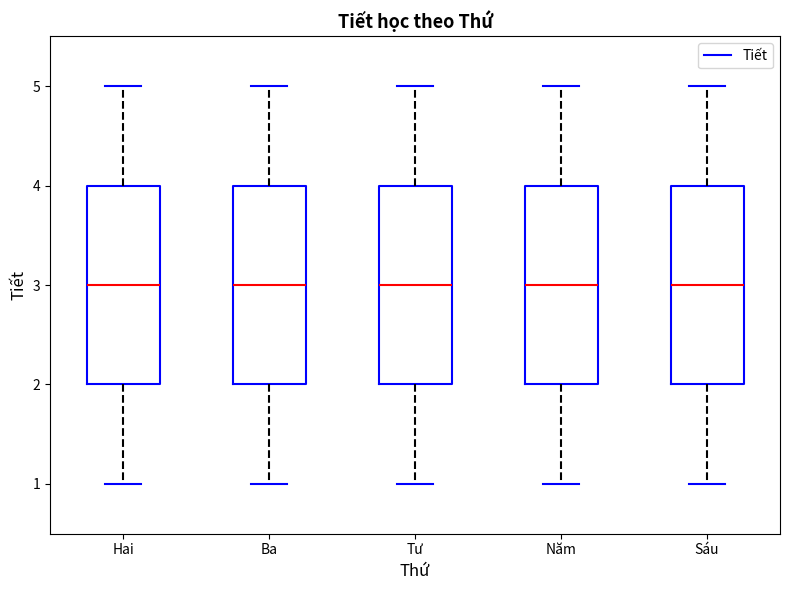

Reading left to right, transcribe this box plot: for each box, give where its median line is, the range the box spans, and where its two whiskers end, as read against the y-axis. The values are not printed on the chart, so give them approximately, as read against the axis.

Hai: median 3, box 2 to 4, whiskers 1 to 5
Ba: median 3, box 2 to 4, whiskers 1 to 5
Tư: median 3, box 2 to 4, whiskers 1 to 5
Năm: median 3, box 2 to 4, whiskers 1 to 5
Sáu: median 3, box 2 to 4, whiskers 1 to 5